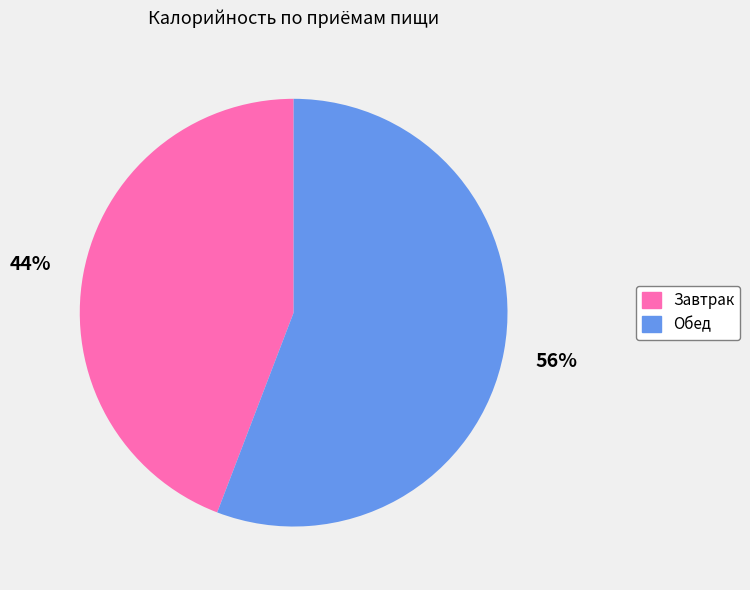

What percentage is the Завтрак slice, to the nearest percent?

44%